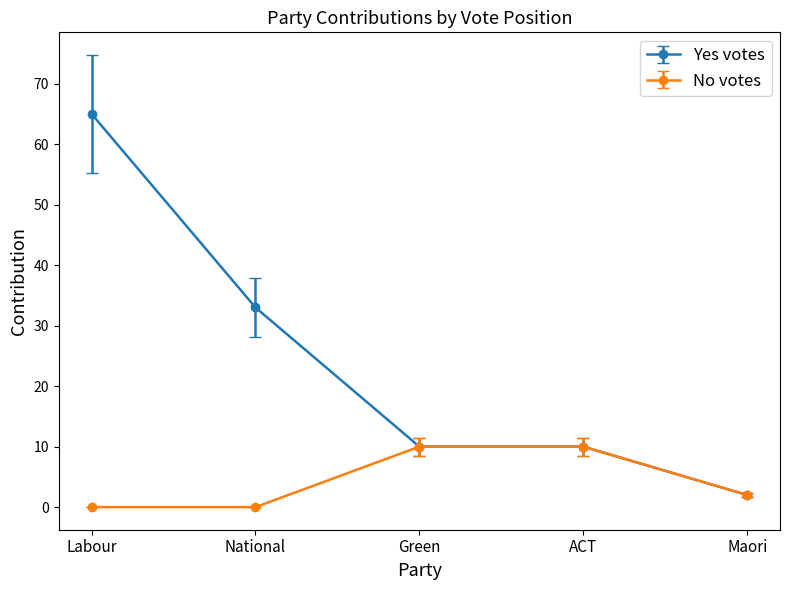

What is the total value across all series at Maori?

4